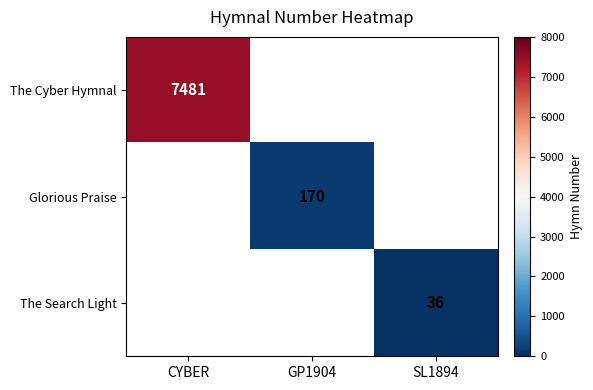

The Glorious Praise series shows 299 at GP1904. True or false?

False